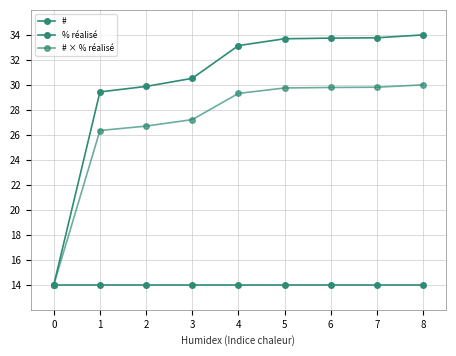

True or false: # and % réalisé cross at least once.

False